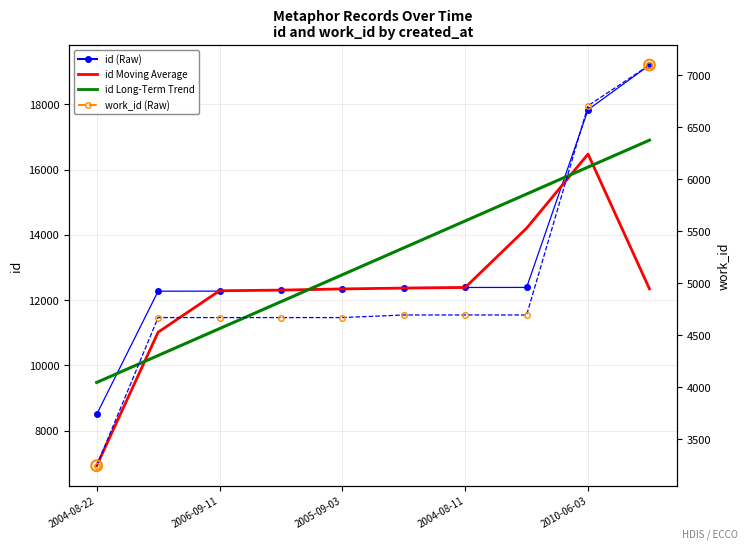

What is the total value across all series at 2004-08-11?

41243.4